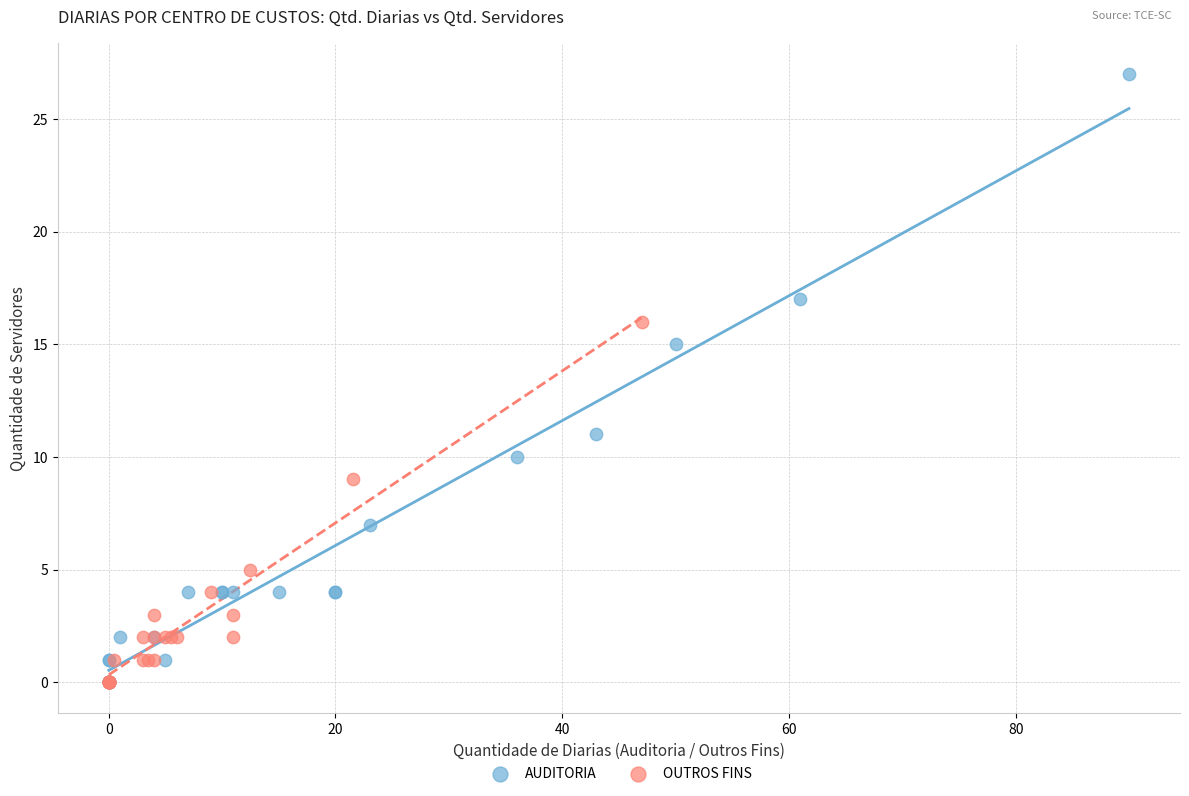

Which series has the largest Y range (max minus min)?

AUDITORIA